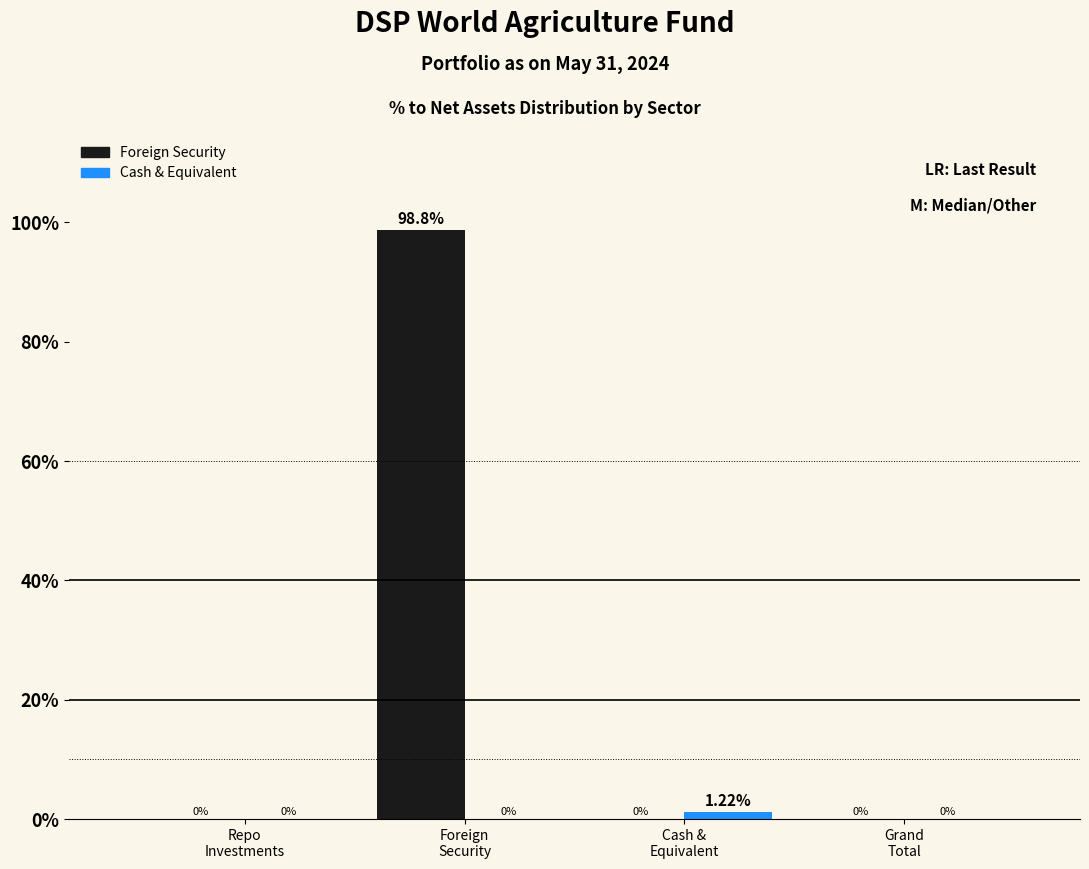

Which series has the largest total across all categories?

Foreign Security